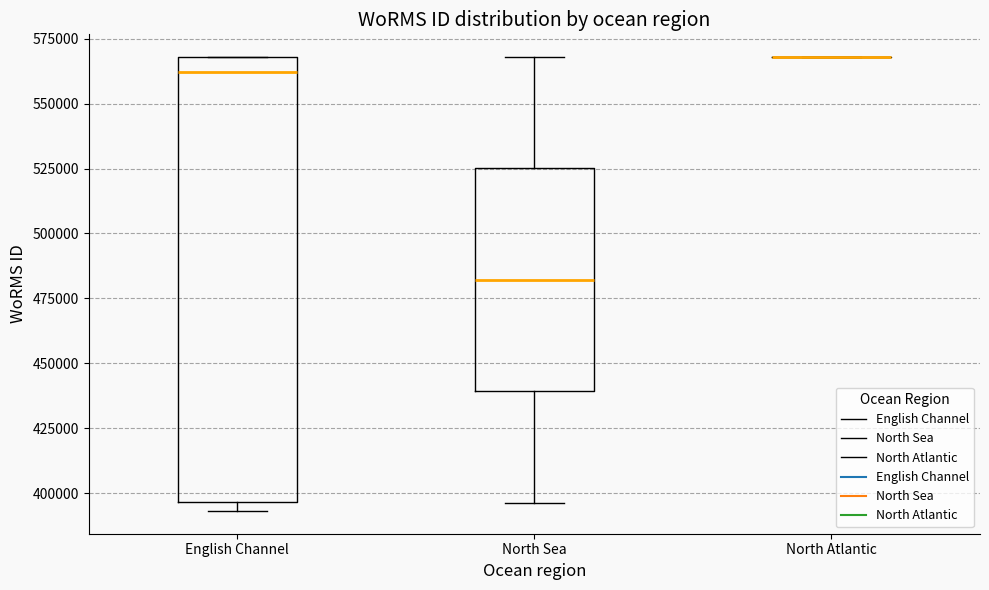

Comparing the boxes themselves (not the whiskers), which one is the tallest?

English Channel